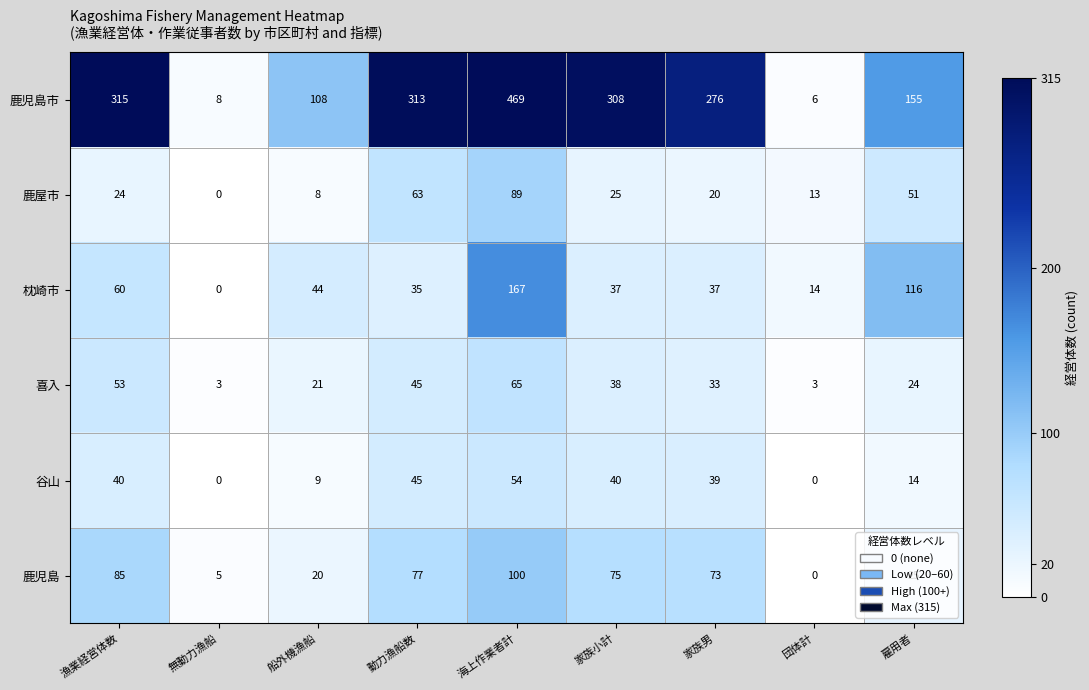

Is the value of 枕崎市 at 船外機漁船 greater than the value of 鹿屋市 at 無動力漁船?

Yes